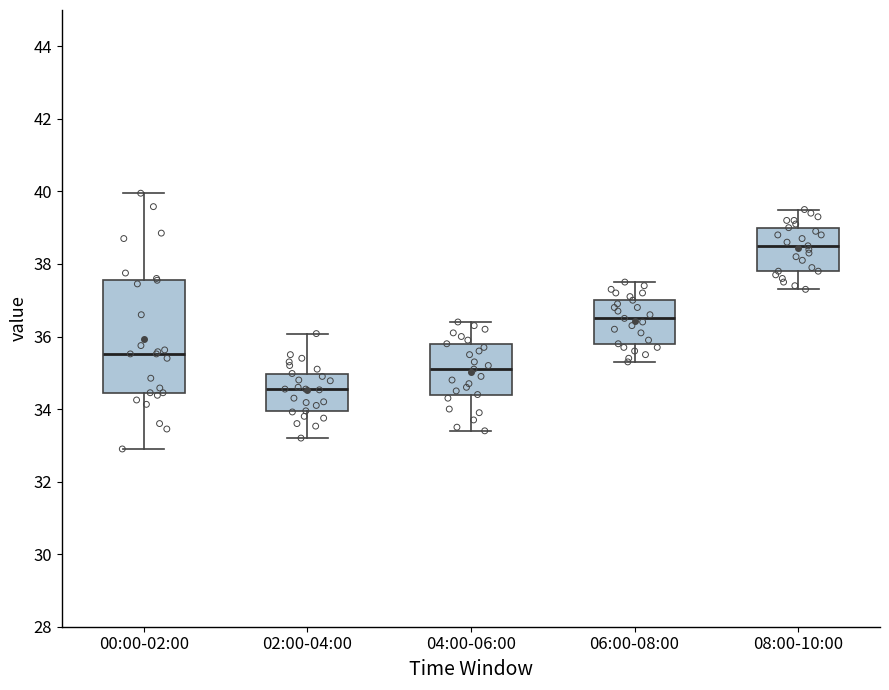

Which box's median line is the lowest?

02:00-04:00